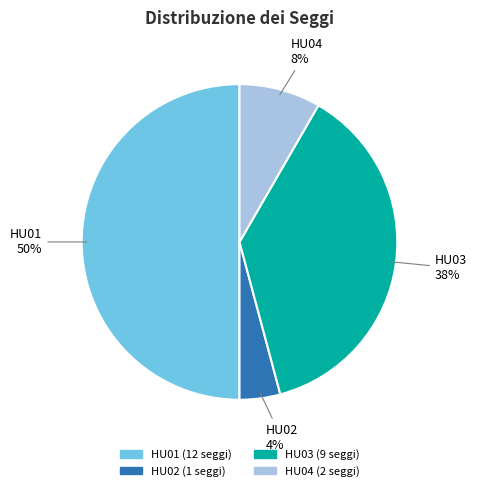

What is the smallest slice in the pie chart?

HU02